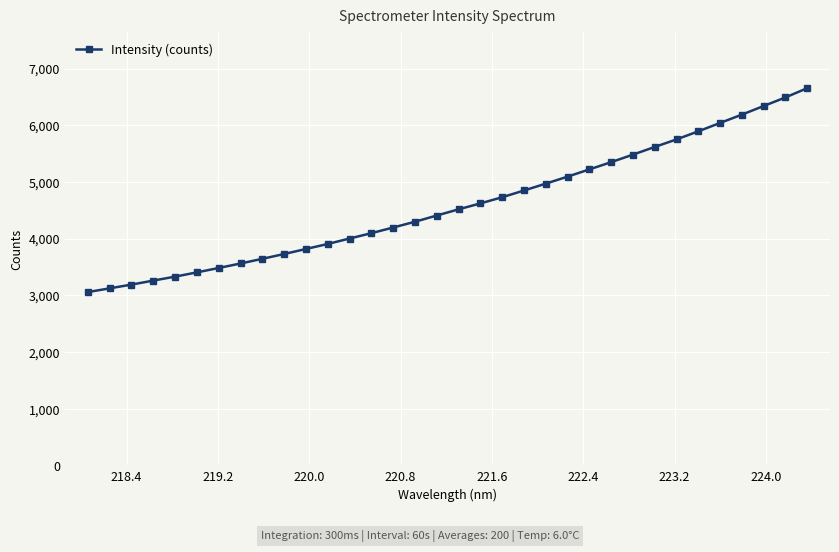

What is the sum of all values?

156314.6